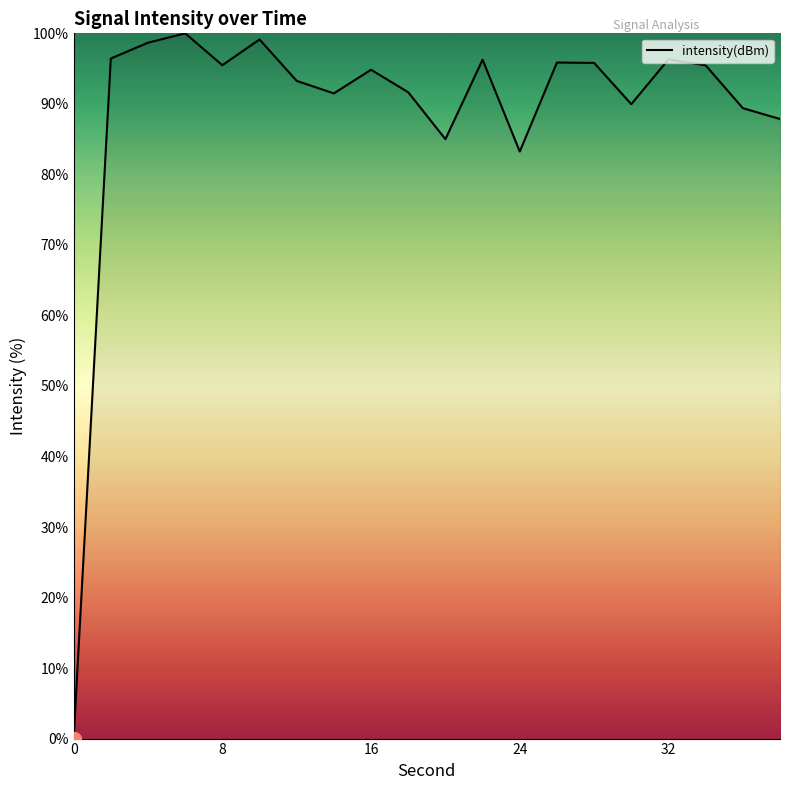

What is the maximum value shown in the chart?

100.0